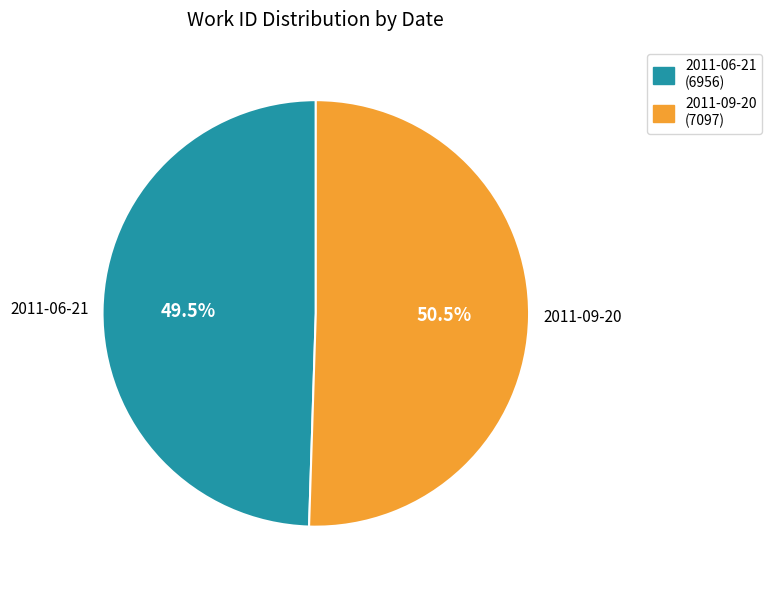

What is the largest slice in the pie chart?

2011-09-20